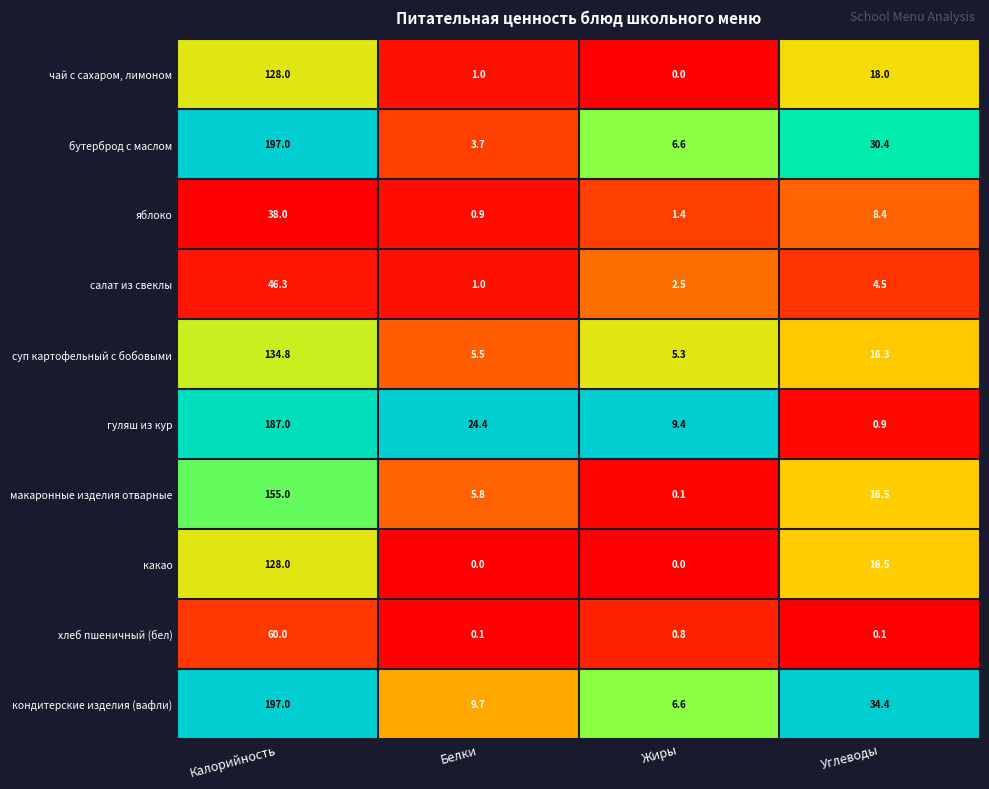

What is the sum of all какао values?

144.5